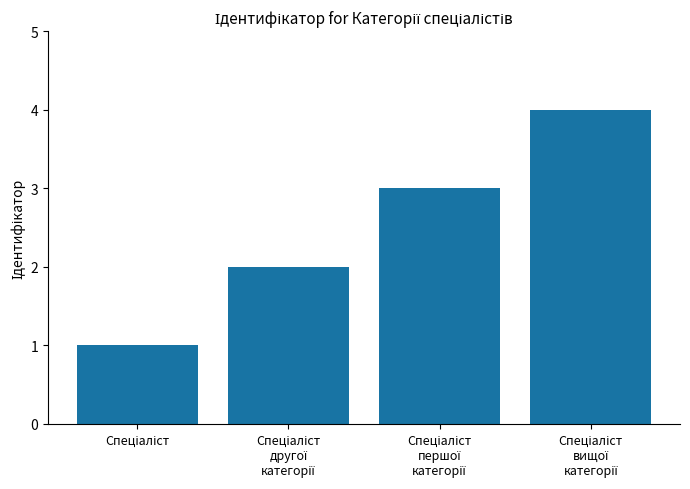

How many series are shown in this chart?

1